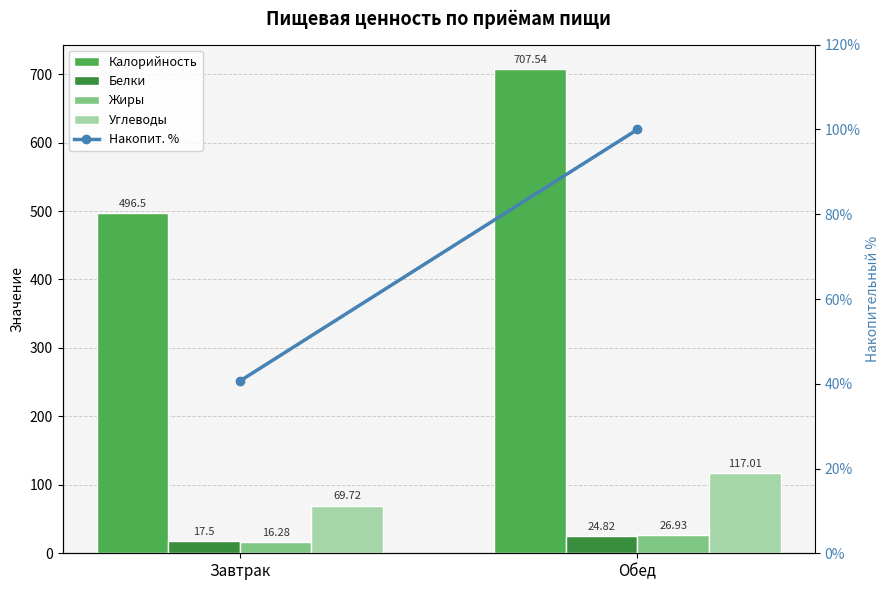

What is the smallest value displayed?

16.3